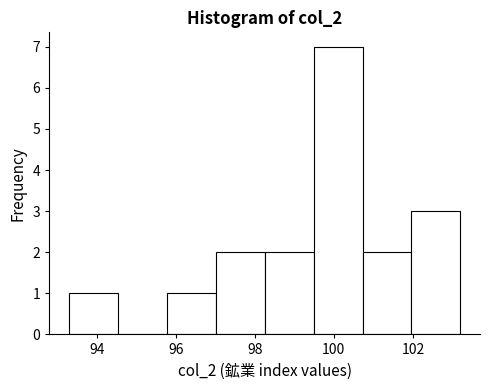

Which range on the x-axis has the tallest bar?

99.4 to 100.8